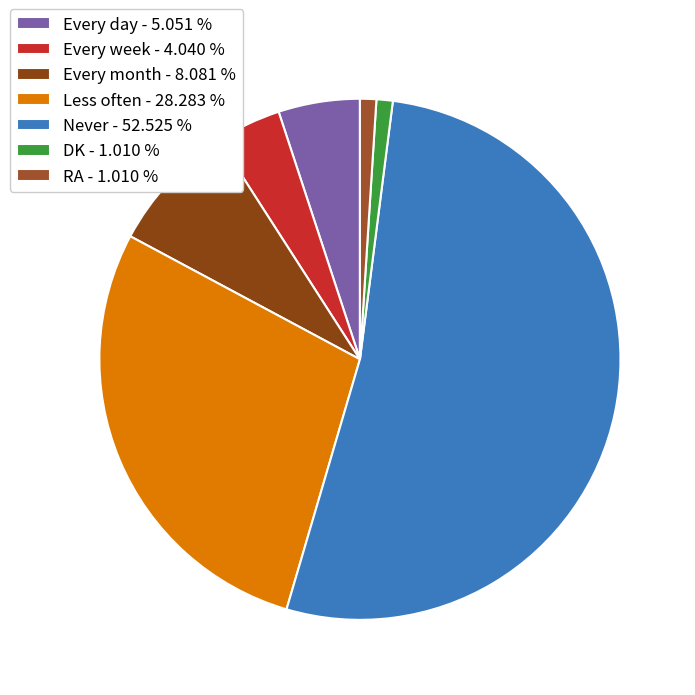

To the nearest percent, what percentage of the pie is Every month?

8%